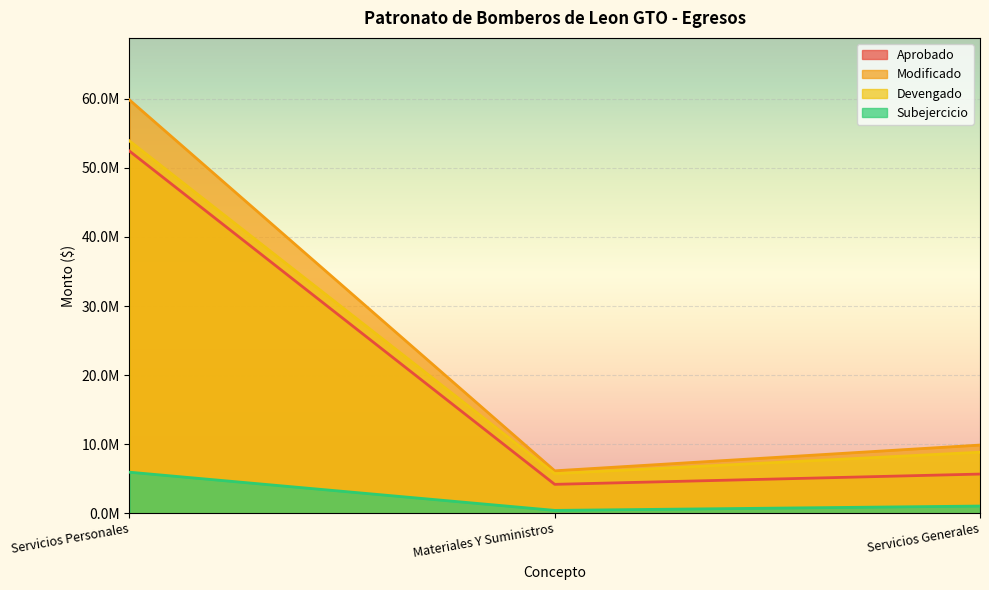

Is it true that Modificado equals 39703231.7 at Servicios Personales?

False